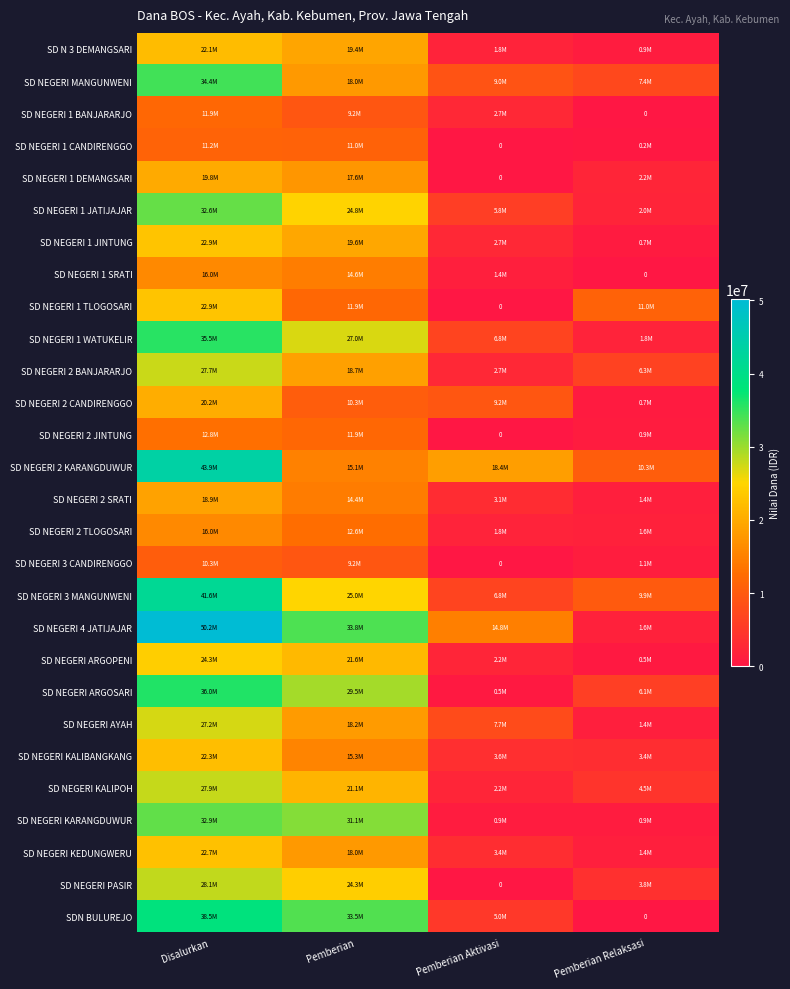

What is the total value across all series at Pemberian Relaksasi?

81900000